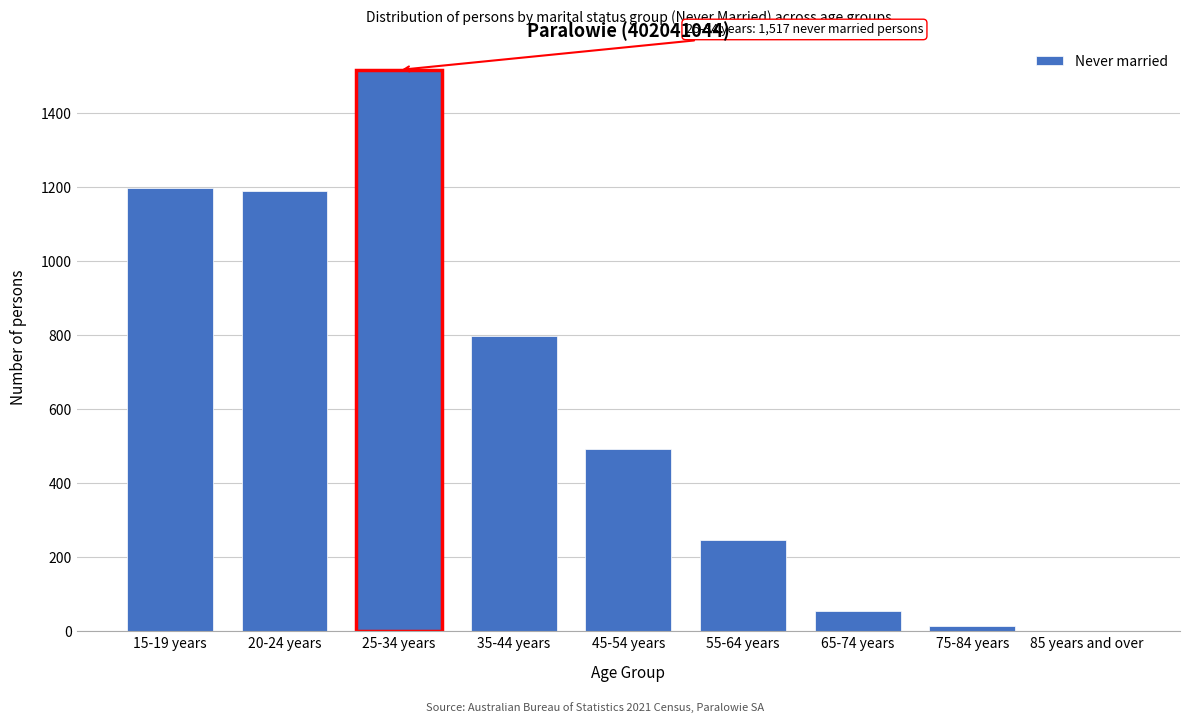

Reading left to right, transcribe all the data shown in this chart.

15-19 years=1197	20-24 years=1189	25-34 years=1517	35-44 years=797	45-54 years=493	55-64 years=247	65-74 years=55	75-84 years=14	85 years and over=0